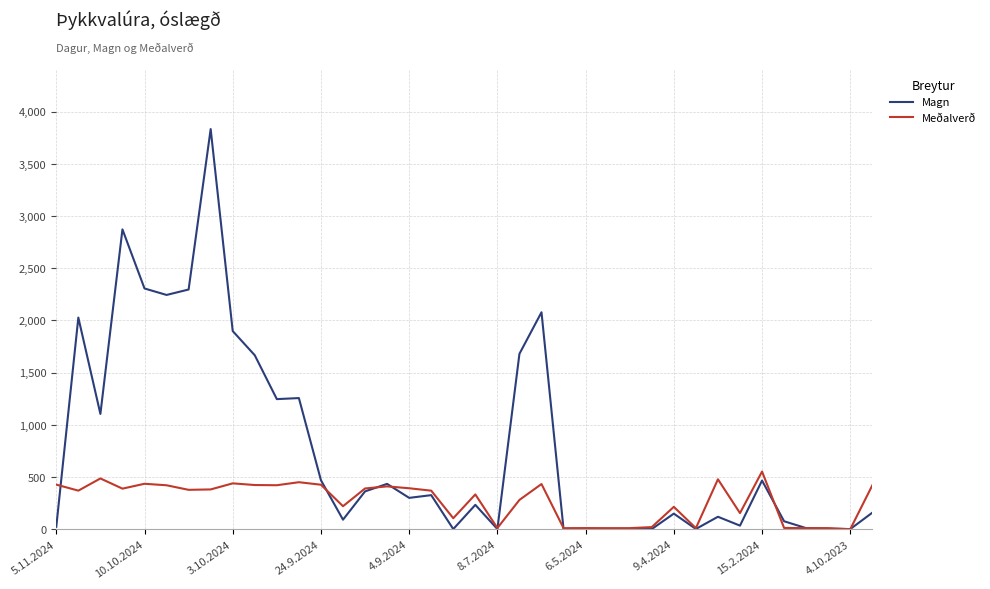

Which series has the widest spread of values?

Magn